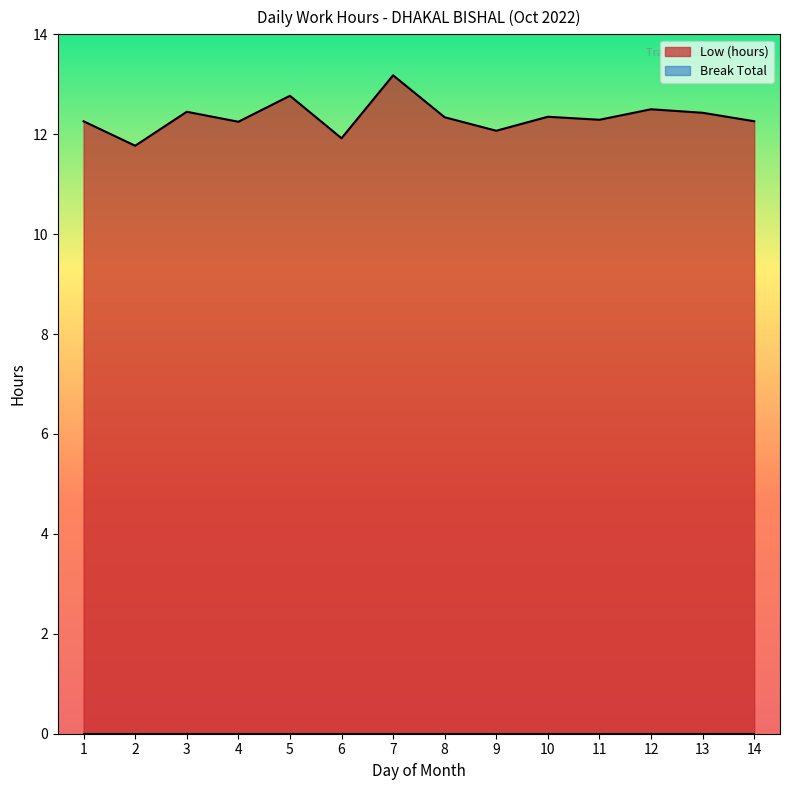

What is the difference between the second highest and minimum values?

1.0